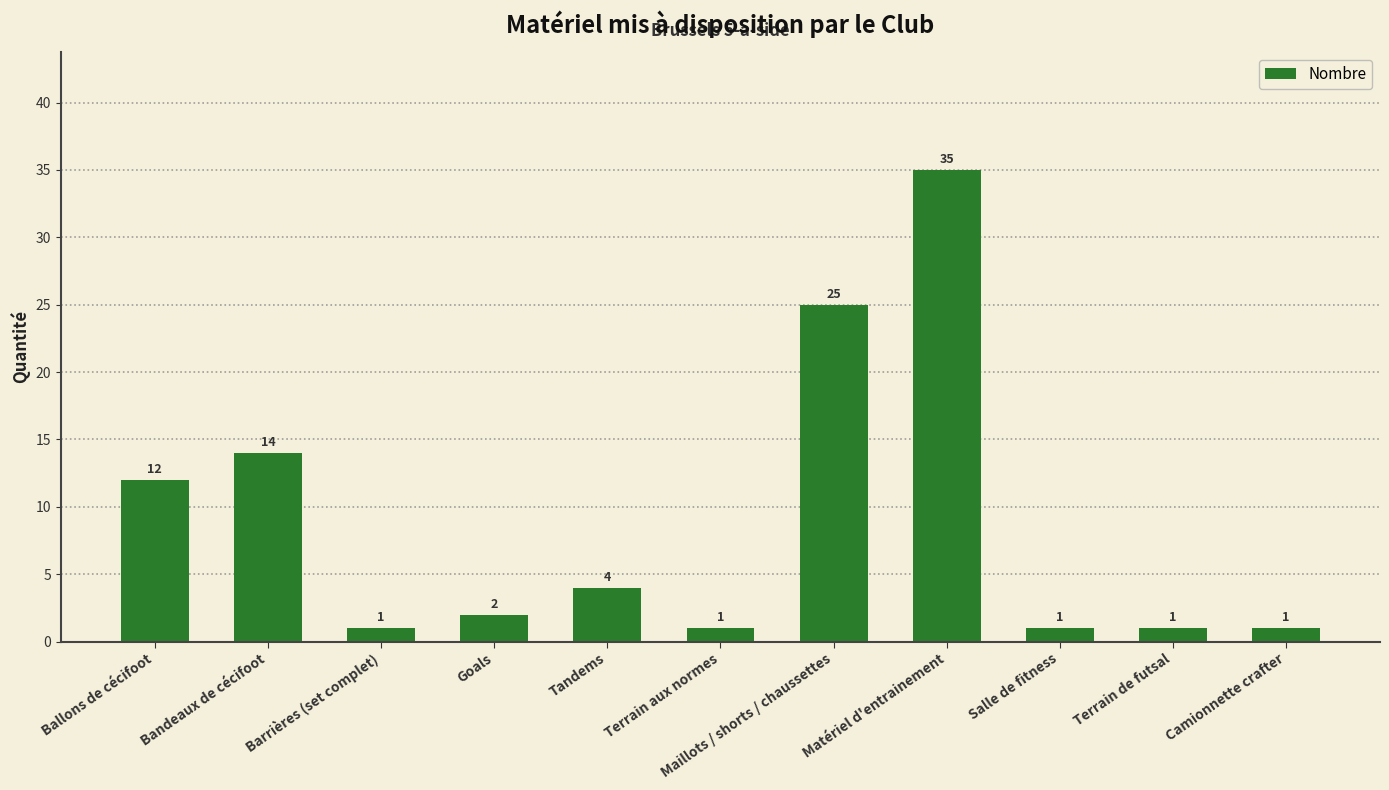

What is the change in value from Matériel d'entrainement to Salle de fitness?

-34